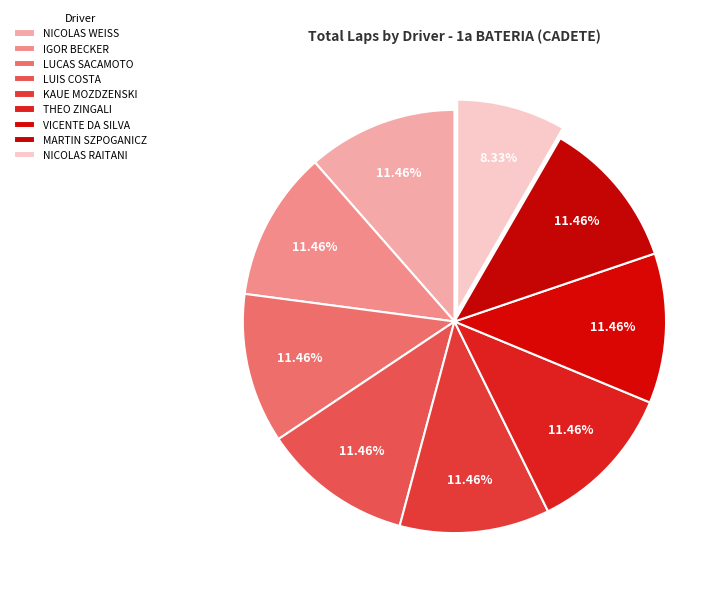

Count the number of slices in the pie.

9